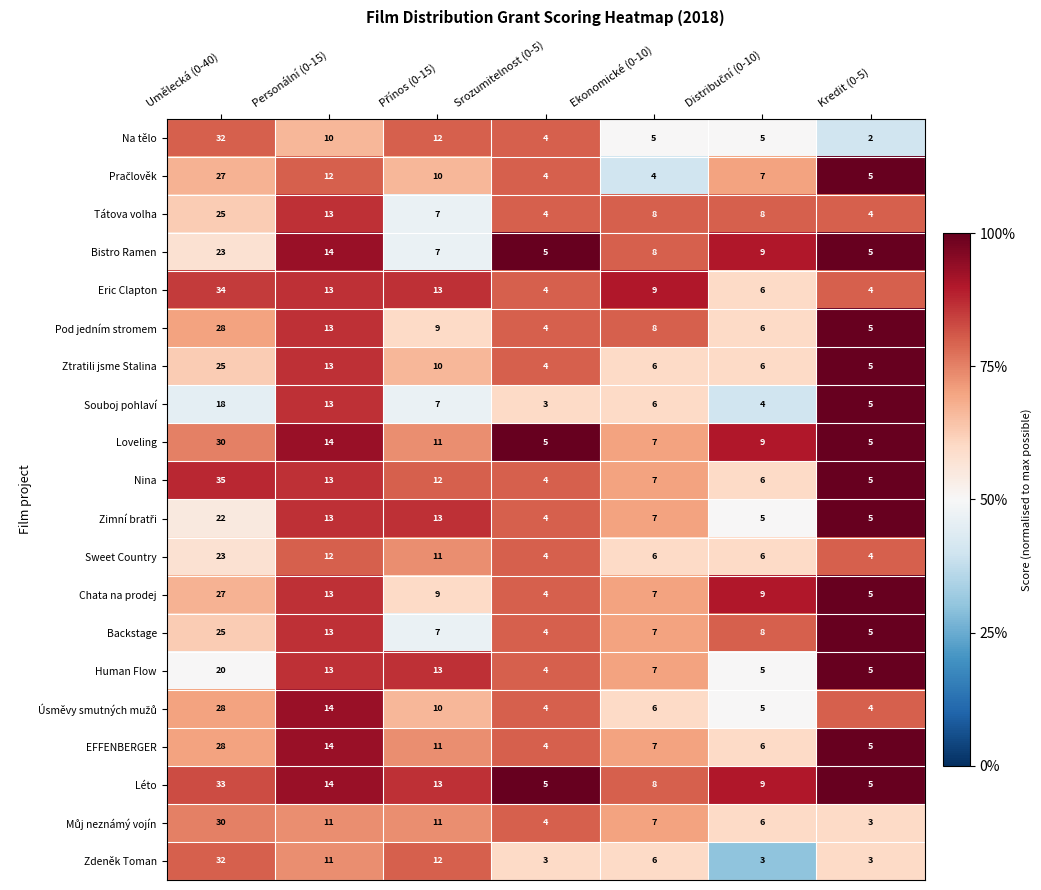

At which label does Sweet Country first exceed 6?

Umělecká (0-40)